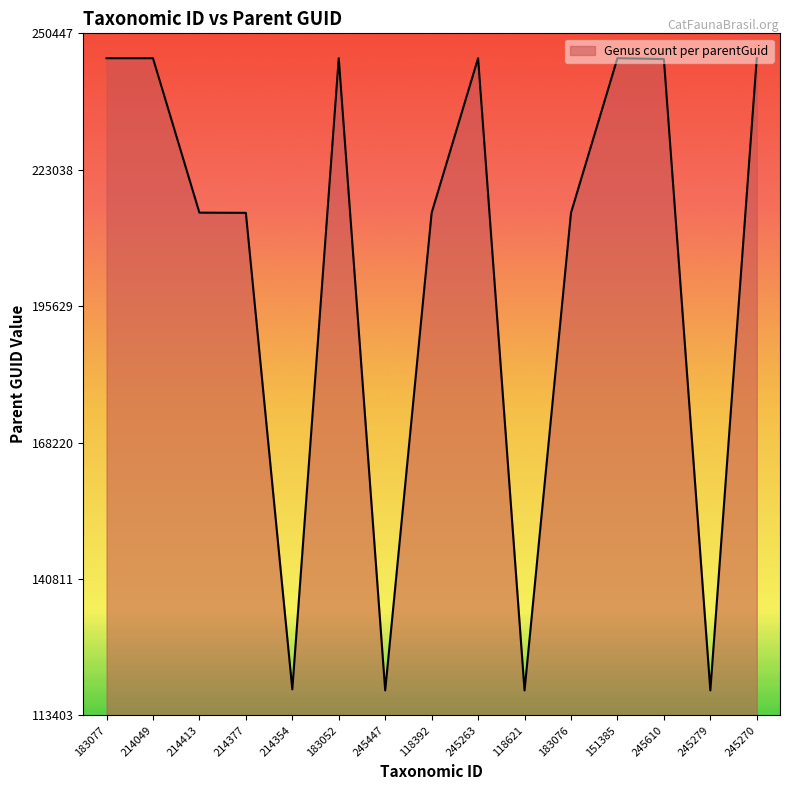

What is the change in value from 245263 to 183076?

-31070